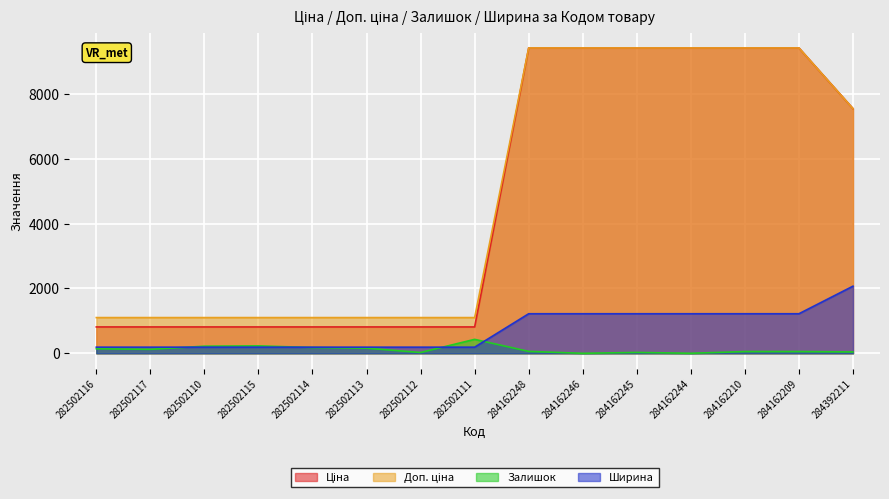

Reading left to right, list all the values displayed in this chart.

Ціна: 282502116=813.0	282502117=813.0	282502110=813.0	282502115=813.0	282502114=813.0	282502113=813.0	282502112=813.0	282502111=813.0	284162248=9416.9	284162246=9416.9	284162245=9416.9	284162244=9416.9	284162210=9416.9	284162209=9416.9	284392211=7545.9
Доп. ціна: 282502116=1101.8	282502117=1101.8	282502110=1101.8	282502115=1101.8	282502114=1101.8	282502113=1101.8	282502112=1101.8	282502111=1101.8	284162248=9416.9	284162246=9416.9	284162245=9416.9	284162244=9416.9	284162210=9416.9	284162209=9416.9	284392211=7545.9
Залишок: 282502116=140.0	282502117=123.0	282502110=219.0	282502115=229.0	282502114=178.0	282502113=158.0	282502112=25.0	282502111=430.0	284162248=59.0	284162246=0.0	284162245=27.0	284162244=1.0	284162210=54.0	284162209=54.0	284392211=42.0
Ширина: 282502116=189.0	282502117=189.0	282502110=189.0	282502115=189.0	282502114=189.0	282502113=189.0	282502112=189.0	282502111=189.0	284162248=1220.0	284162246=1220.0	284162245=1220.0	284162244=1220.0	284162210=1220.0	284162209=1220.0	284392211=2070.0